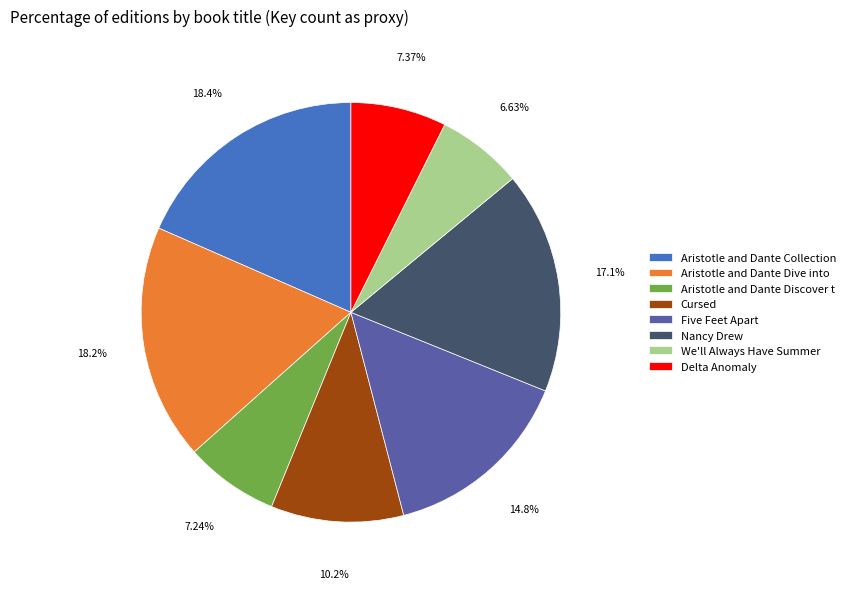

Between Cursed and We'll Always Have Summer, which is larger?

Cursed